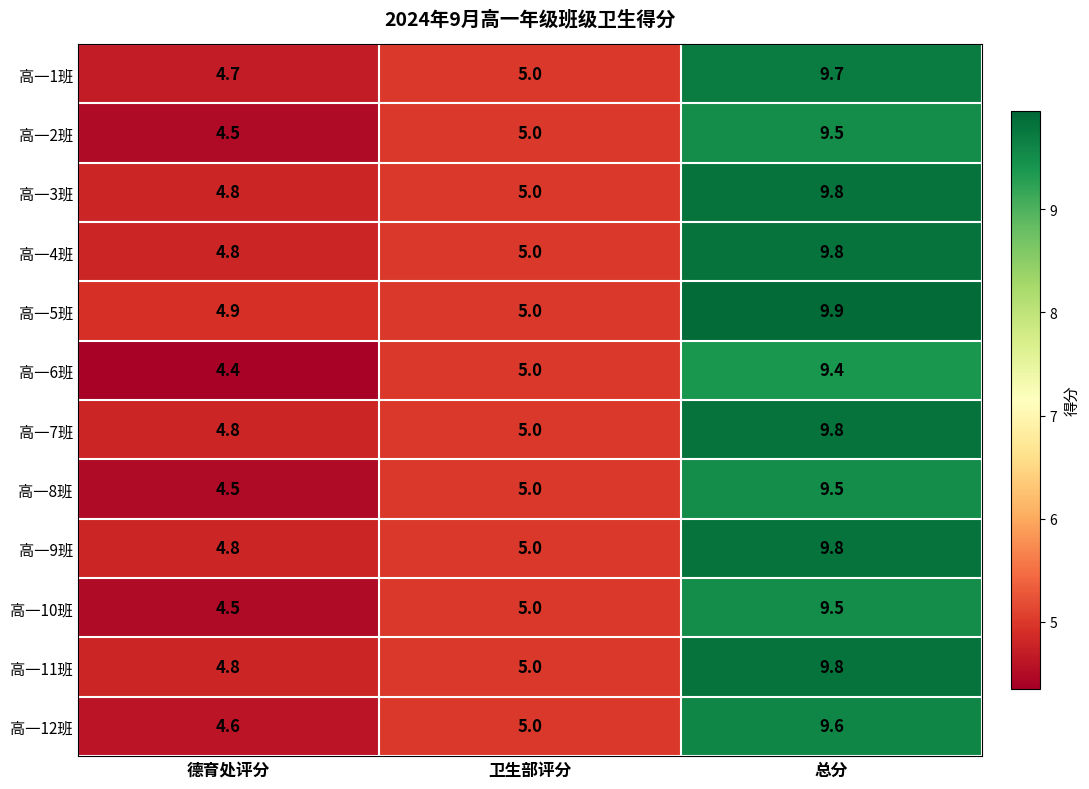

What is the total value across all series at 德育处评分?

56.1